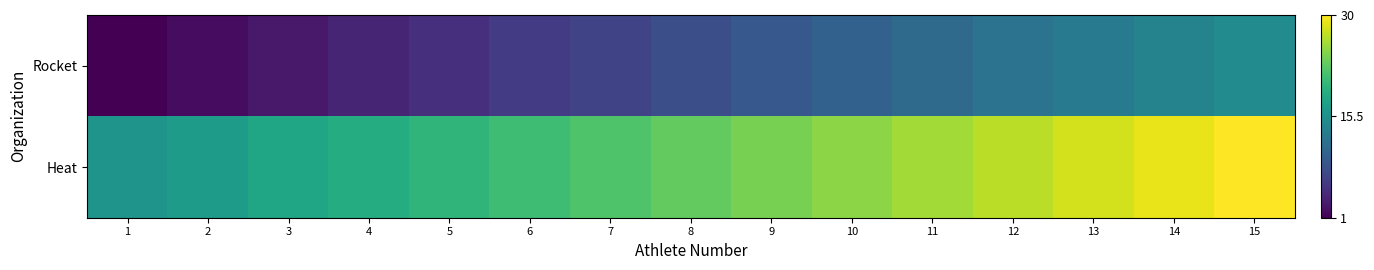

Reading left to right, extract all data points from this chart.

Rocket: 1=1	2=2	3=3	4=4	5=5	6=6	7=7	8=8	9=9	10=10	11=11	12=12	13=13	14=14	15=15
Heat: 1=16	2=17	3=18	4=19	5=20	6=21	7=22	8=23	9=24	10=25	11=26	12=27	13=28	14=29	15=30